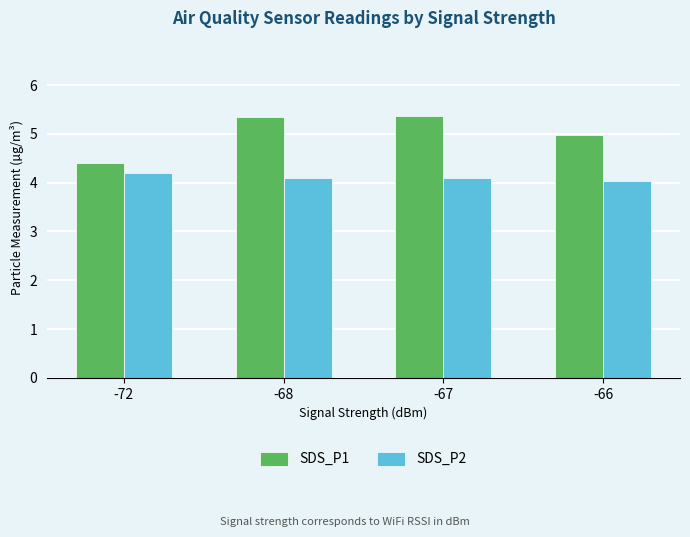

What is the minimum value for SDS_P2?

4.0